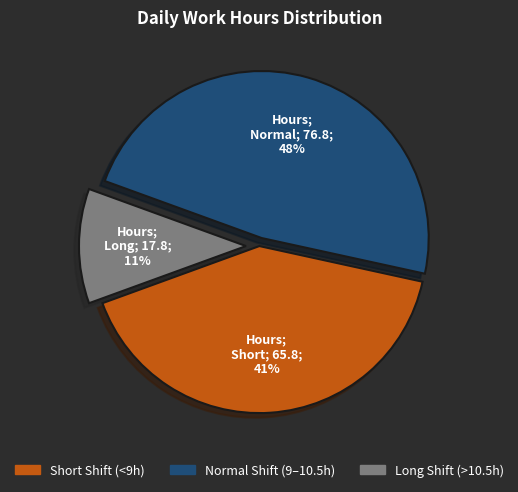

Is there any slice that represents more than half of the pie?

No